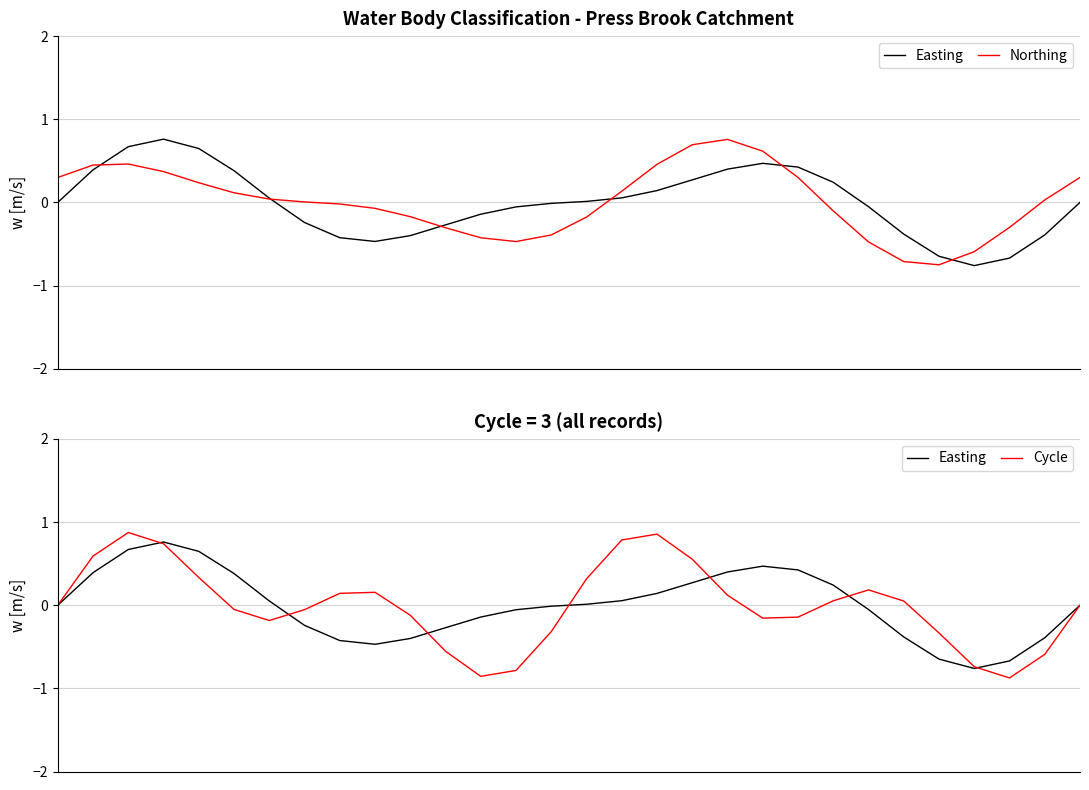

Reading left to right, extract all data points from this chart.

Easting: 0.0	0.4	0.7	0.8	0.6	0.4	0.1	-0.2	-0.4	-0.5	-0.4	-0.3	-0.1	-0.1	-0.0	0.0	0.1	0.1	0.3	0.4	0.5	0.4	0.2	-0.1	-0.4	-0.6	-0.8	-0.7	-0.4	-0.0
Northing: 0.3	0.4	0.5	0.4	0.2	0.1	0.0	0.0	-0.0	-0.1	-0.2	-0.3	-0.4	-0.5	-0.4	-0.2	0.1	0.5	0.7	0.8	0.6	0.3	-0.1	-0.5	-0.7	-0.8	-0.6	-0.3	0.0	0.3
Cycle: 0.0	0.6	0.9	0.7	0.3	-0.1	-0.2	-0.1	0.1	0.2	-0.1	-0.6	-0.9	-0.8	-0.3	0.3	0.8	0.9	0.6	0.1	-0.2	-0.1	0.1	0.2	0.1	-0.3	-0.7	-0.9	-0.6	-0.0